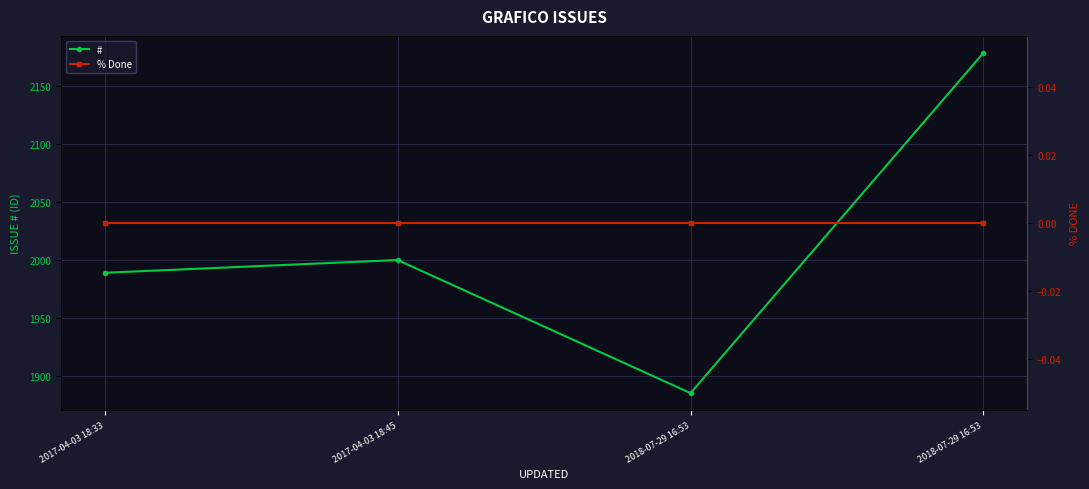

Which has a higher value, 2018-07-29 16:53 or 2018-07-29 16:53?

2018-07-29 16:53